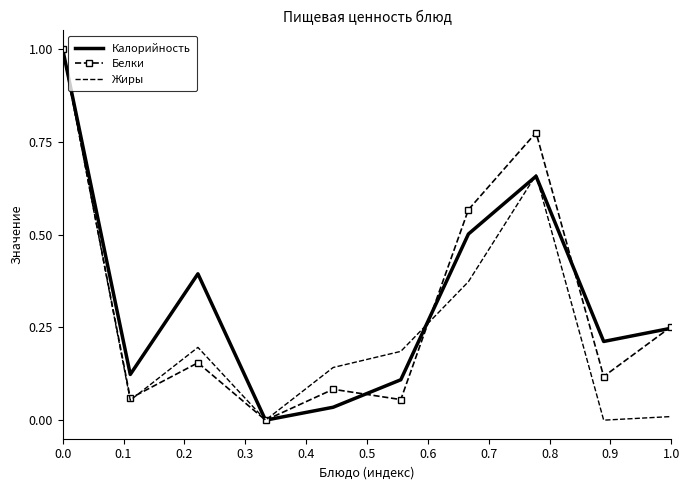

What is the highest value of the Жиры series?

1.0